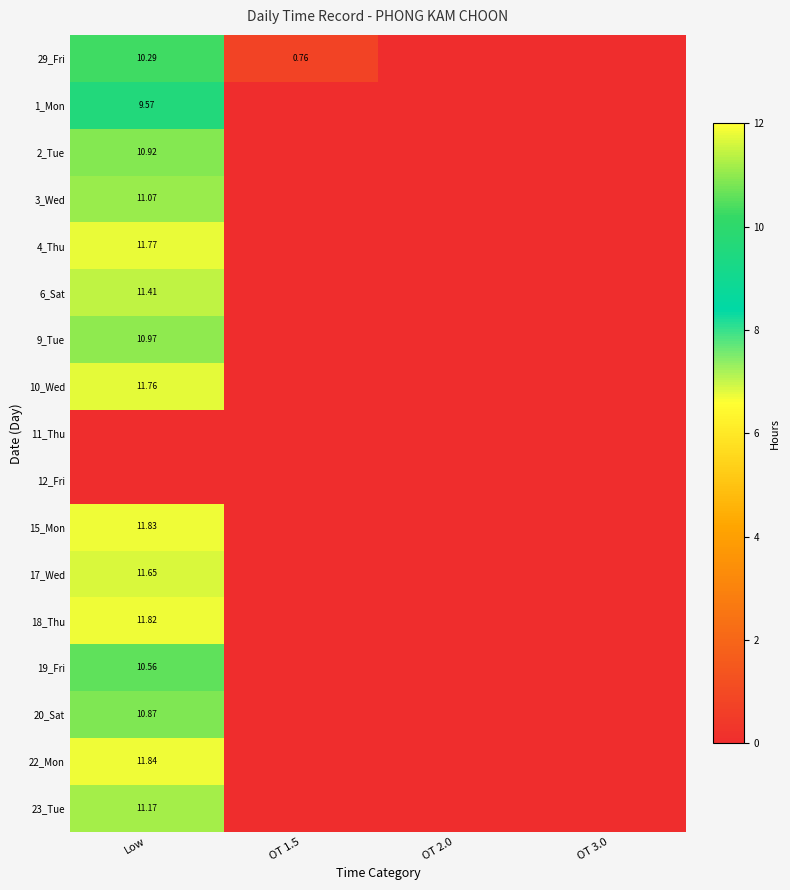

What is the difference between the maximum and minimum values in the 2_Tue series?

10.9